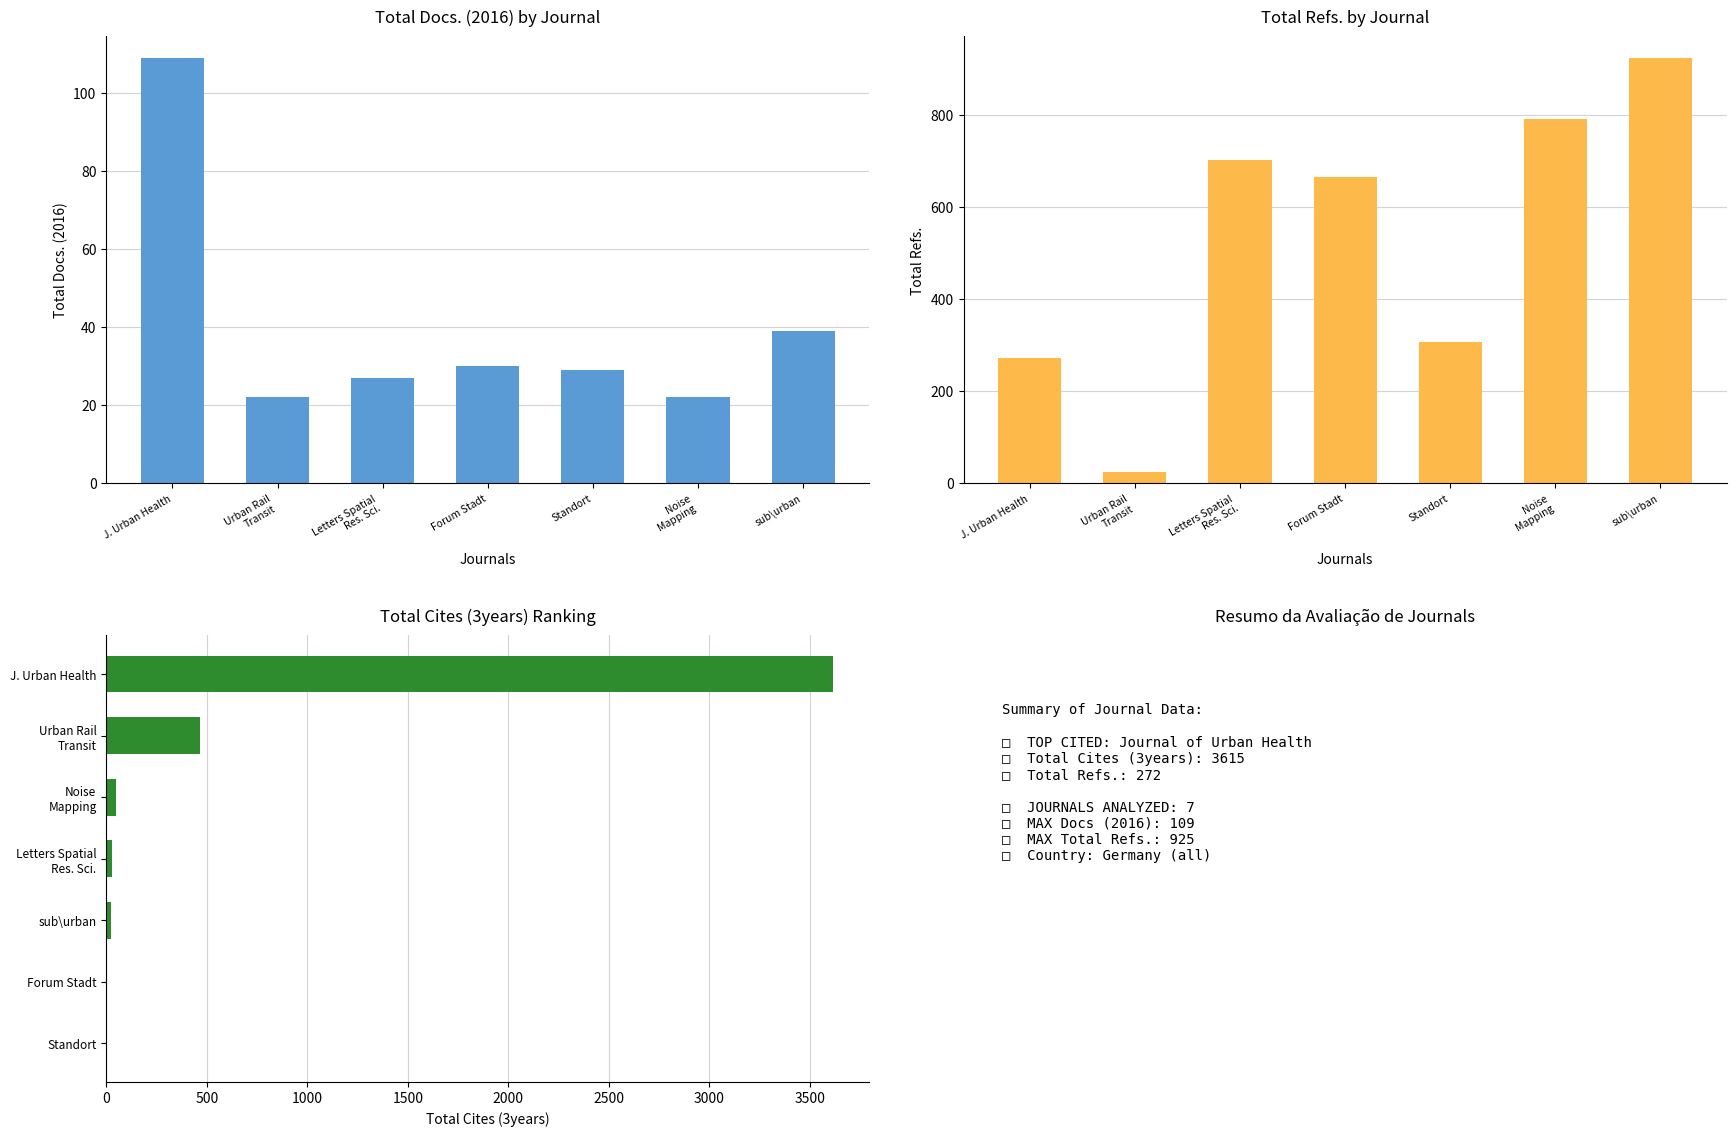

Rank the categories by Total Docs. (2016) value from lowest to highest.

Urban Rail
Transit, Noise
Mapping, Letters Spatial
Res. Sci., Standort, Forum Stadt, sub\urban, J. Urban Health